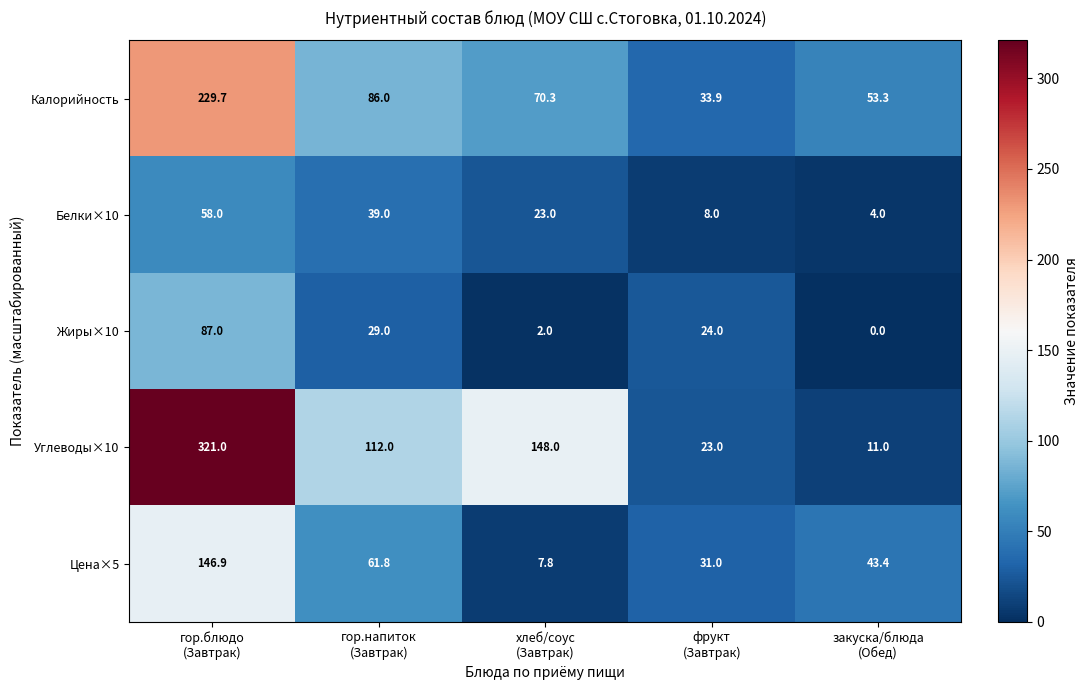

Rank the series by their maximum value, from lowest to highest.

Белки×10, Жиры×10, Цена×5, Калорийность, Углеводы×10